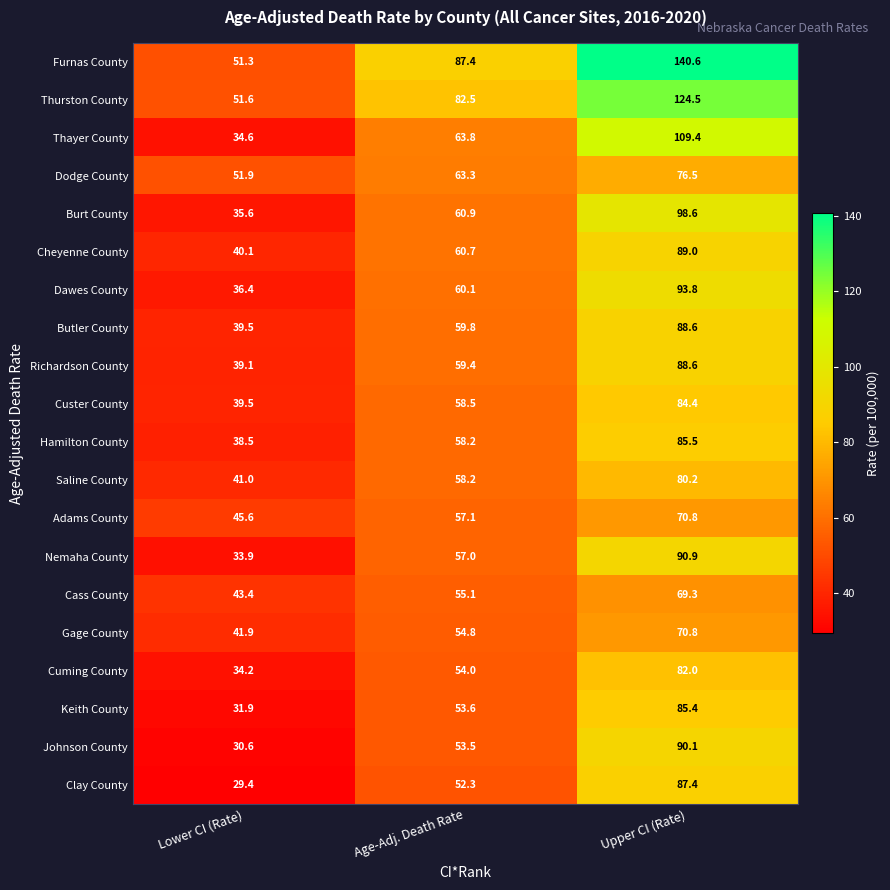

Rank the categories by Richardson County value from highest to lowest.

Upper CI (Rate), Age-Adj. Death Rate, Lower CI (Rate)